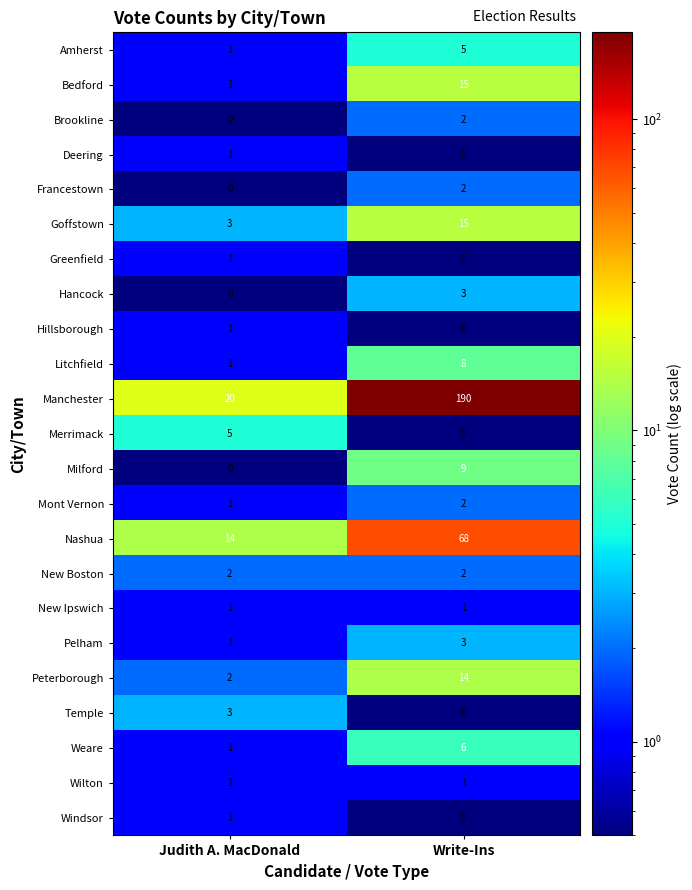

At how many categories does at least one series exceed 27?

1